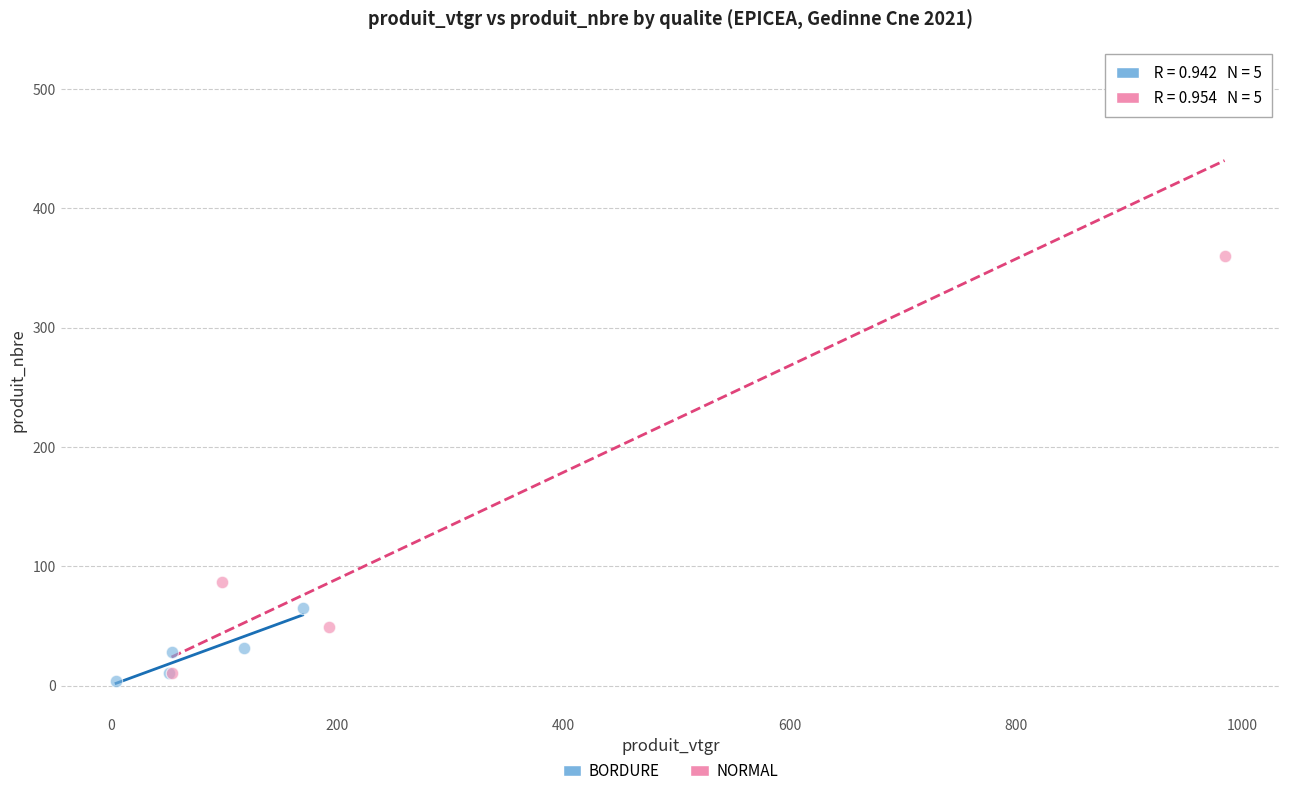

Which series contains the highest Y value?

NORMAL